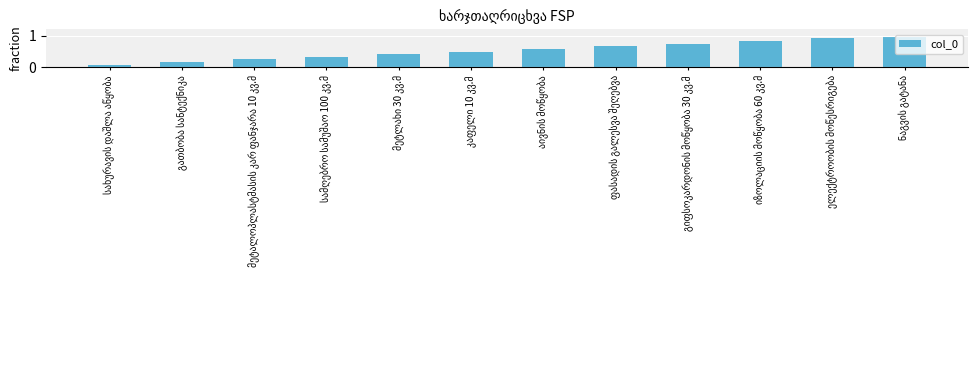

What is the sum of all values?

6.5